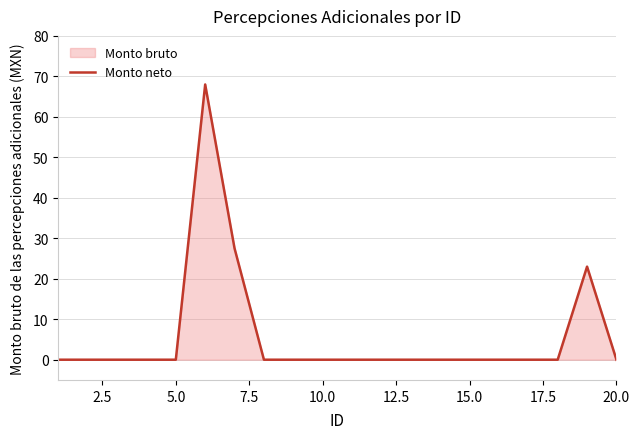

How many values exceed 0?

3